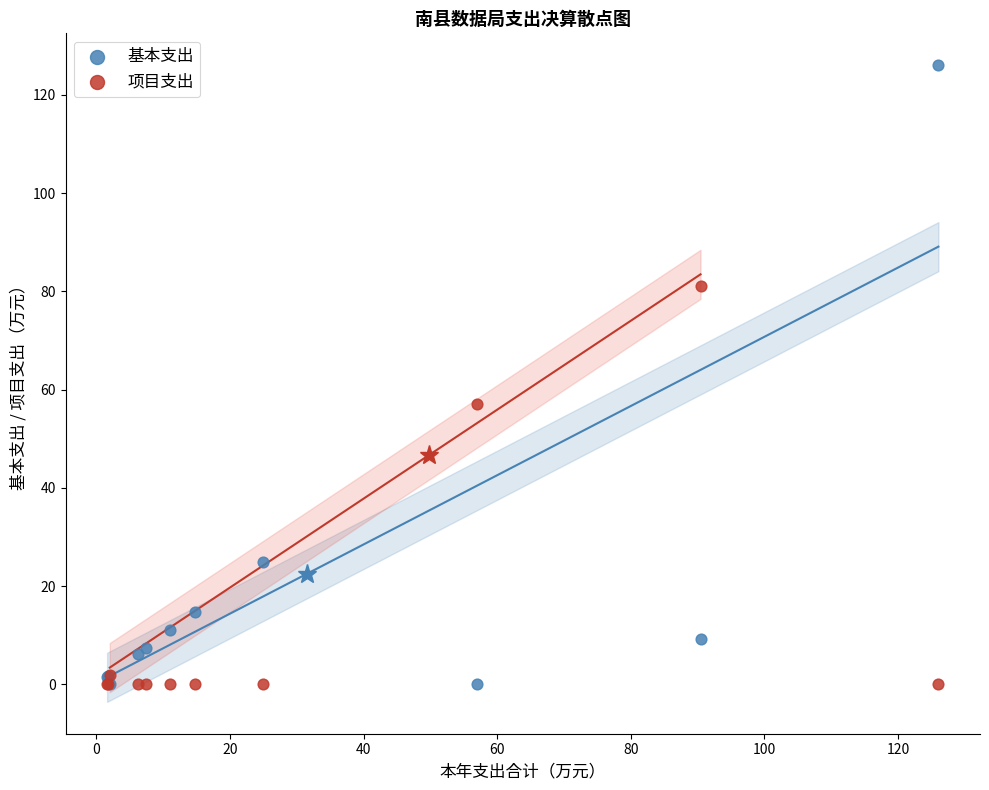

Which series contains the highest Y value?

基本支出